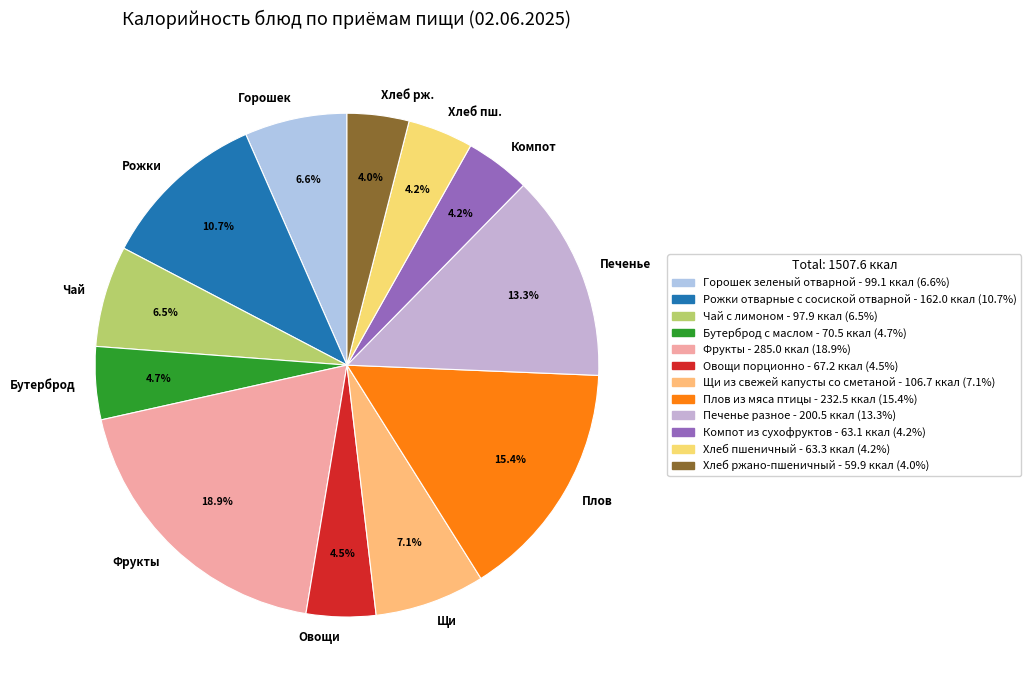

Is the sum of Фрукты and Бутерброд greater than half?

No